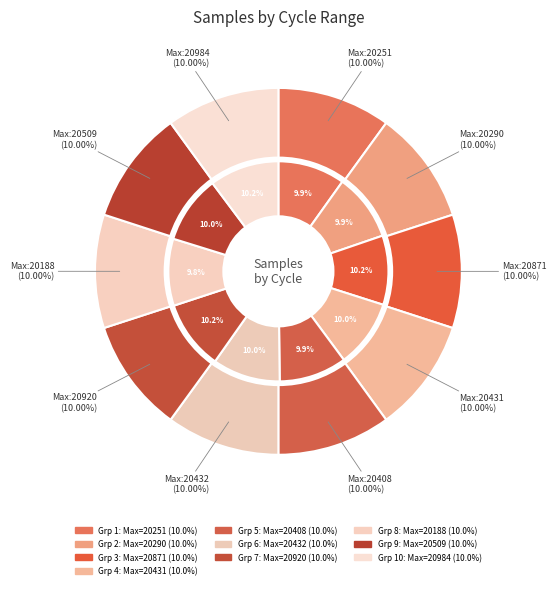

Count the number of slices in the pie.

10